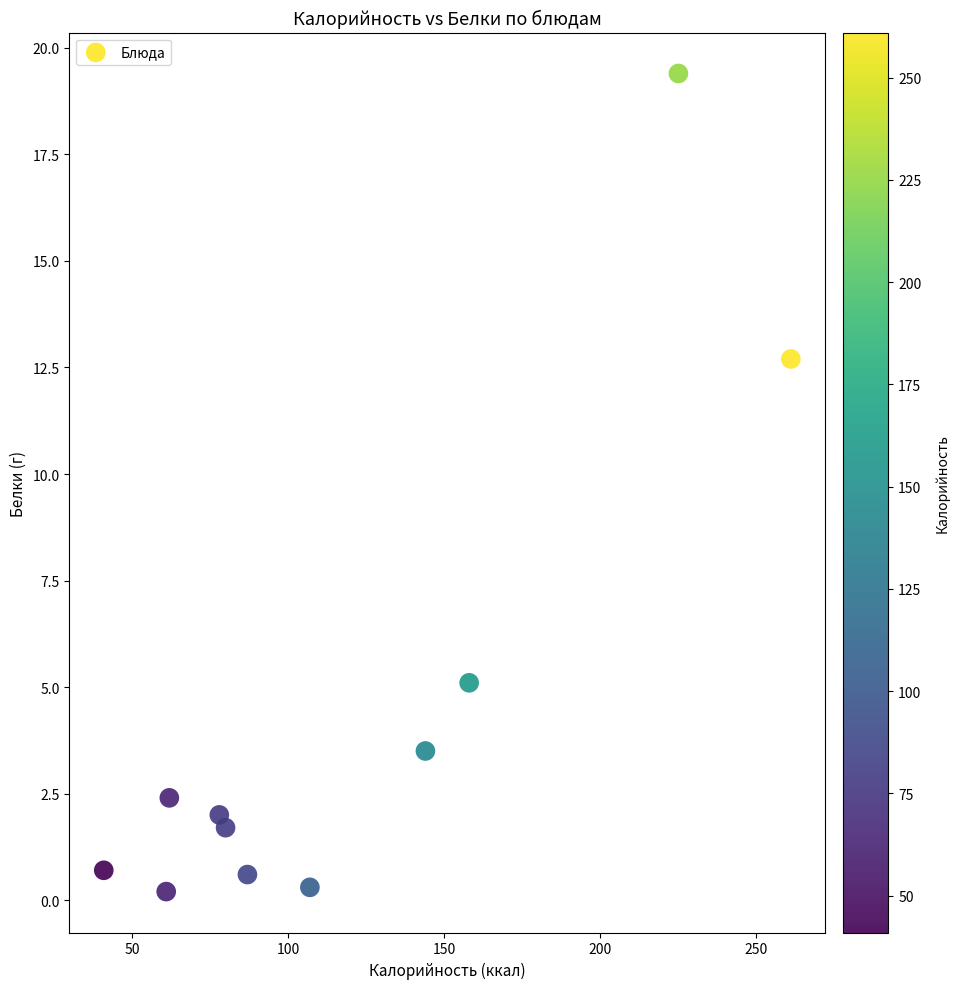

What is the average X value?

118.5